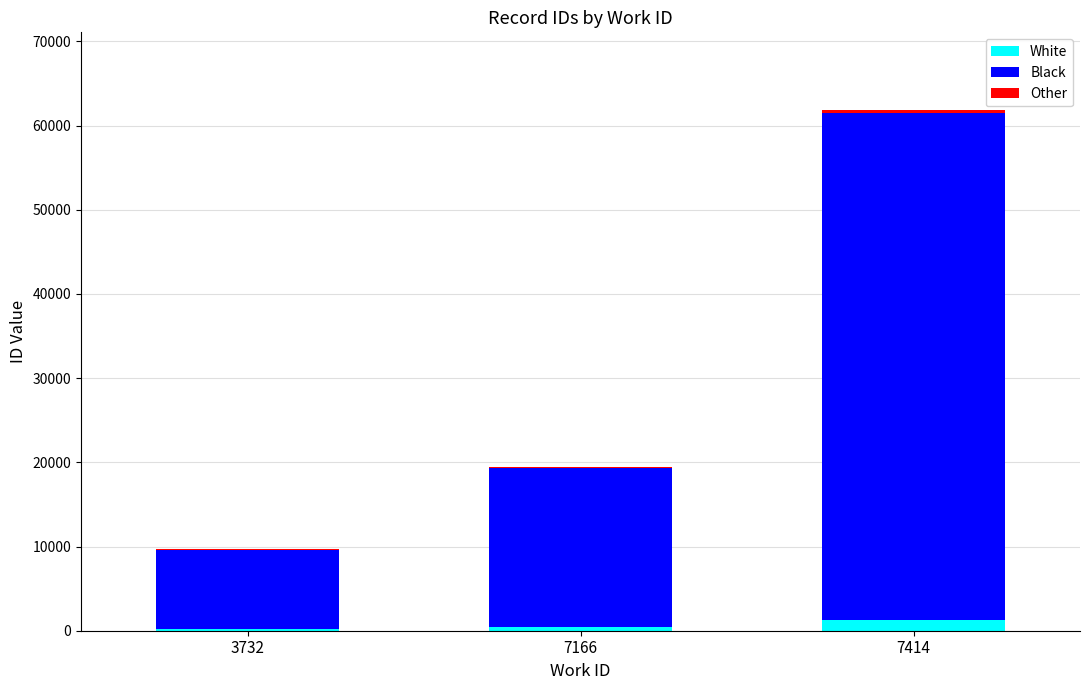

What is the sum of all White values?

1816